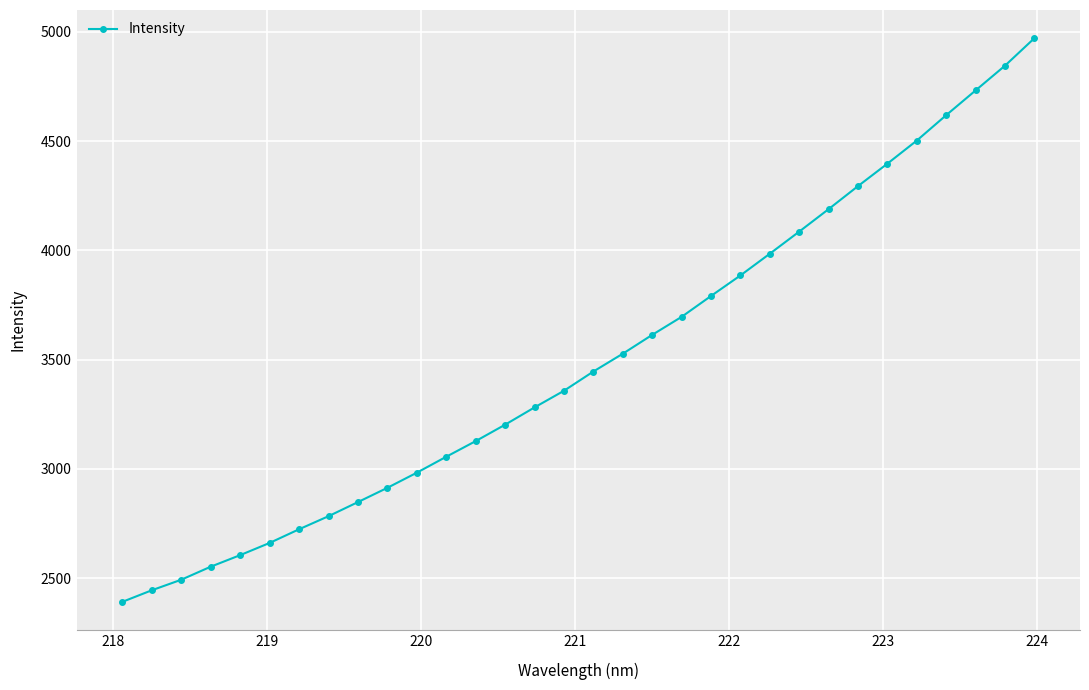

How many lines are shown in the chart?

1